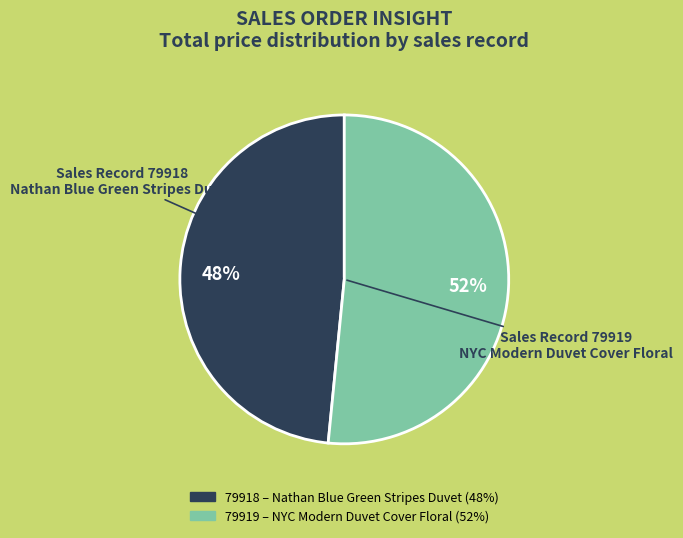

Is there a majority slice in this chart?

Yes